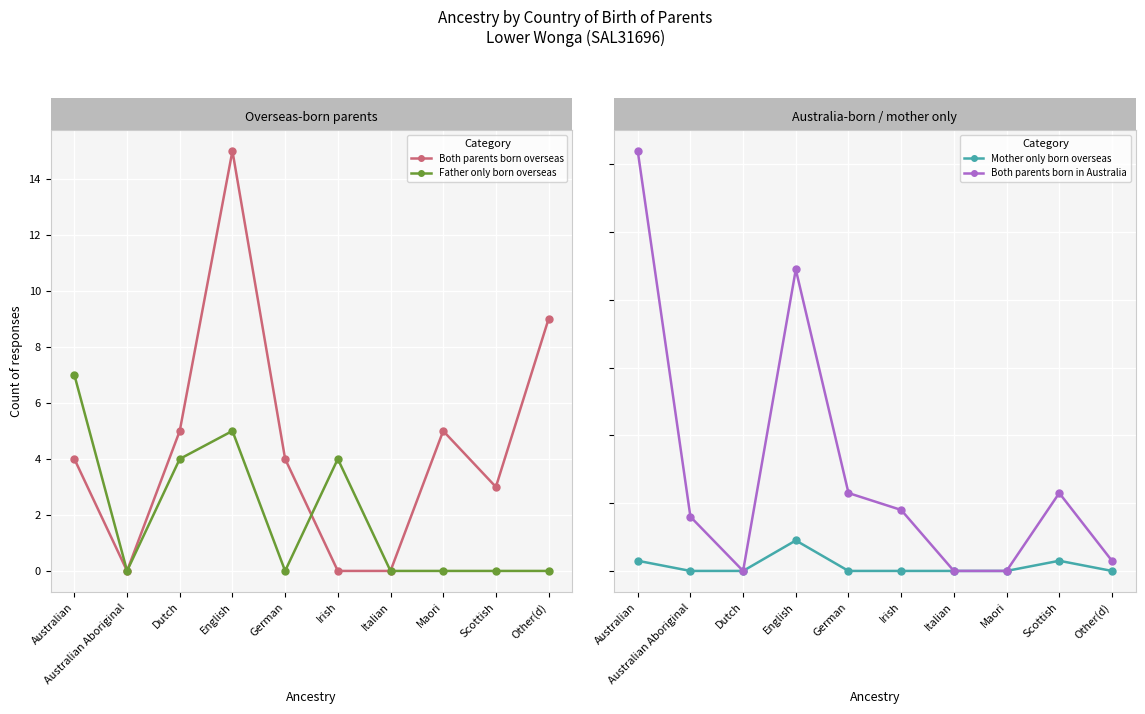

How many values in the Both parents born overseas series exceed 4?

4